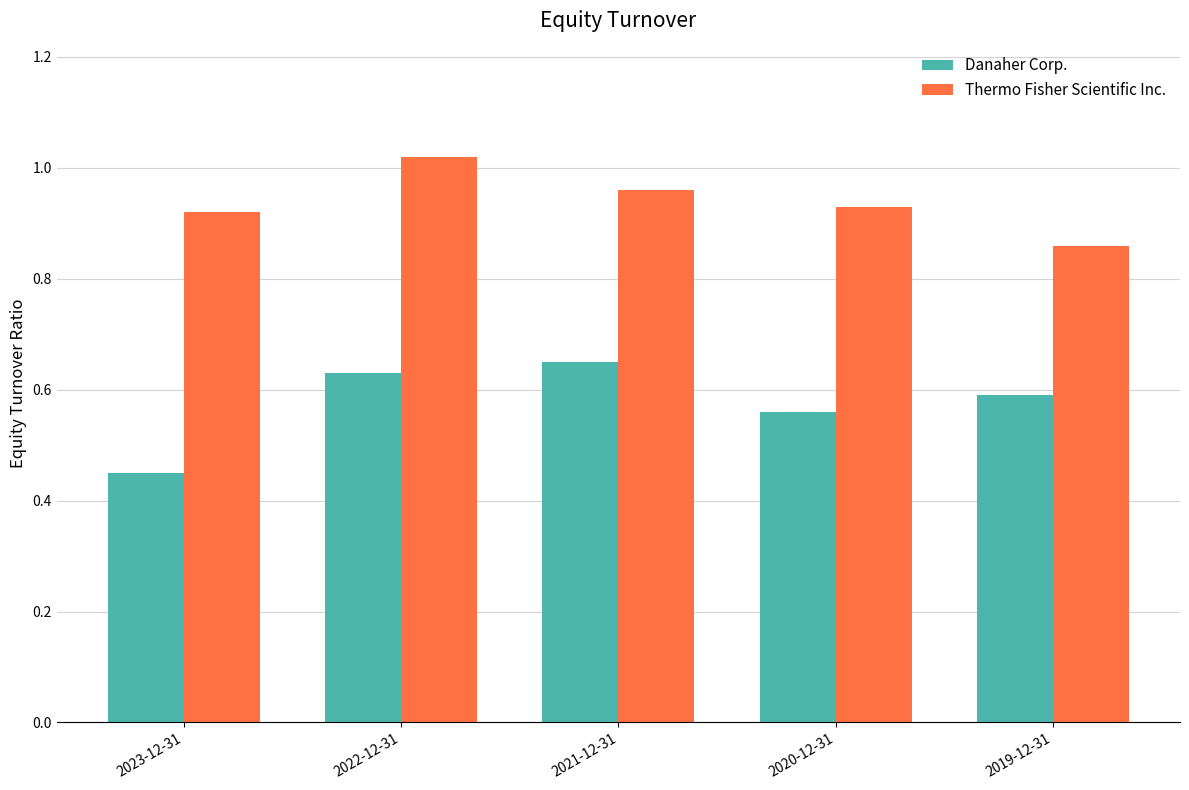

The value of Thermo Fisher Scientific Inc. at 2021-12-31 is 1.7. True or false?

False